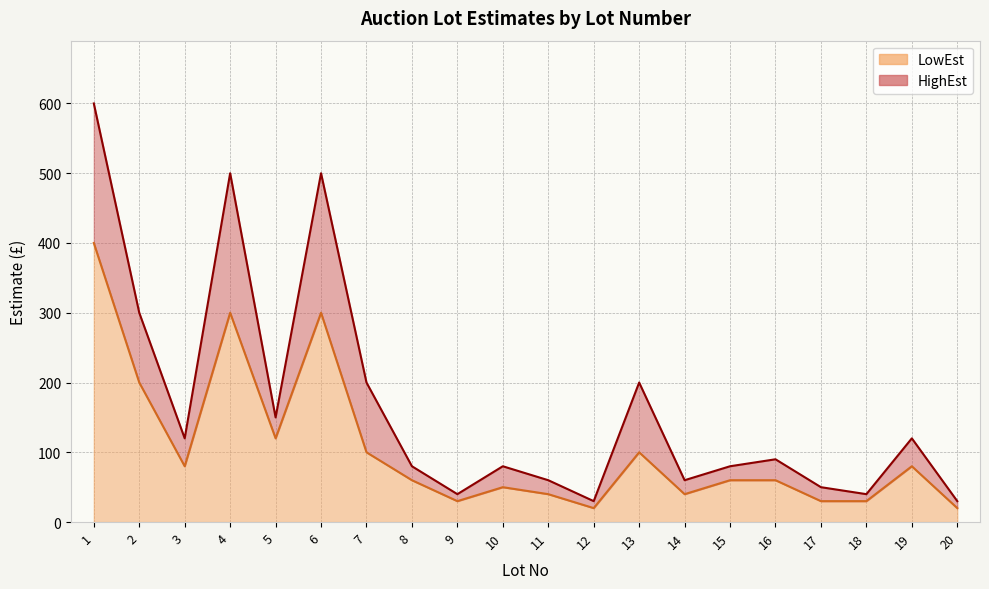

List the series in order of their peak value, lowest first.

LowEst, HighEst